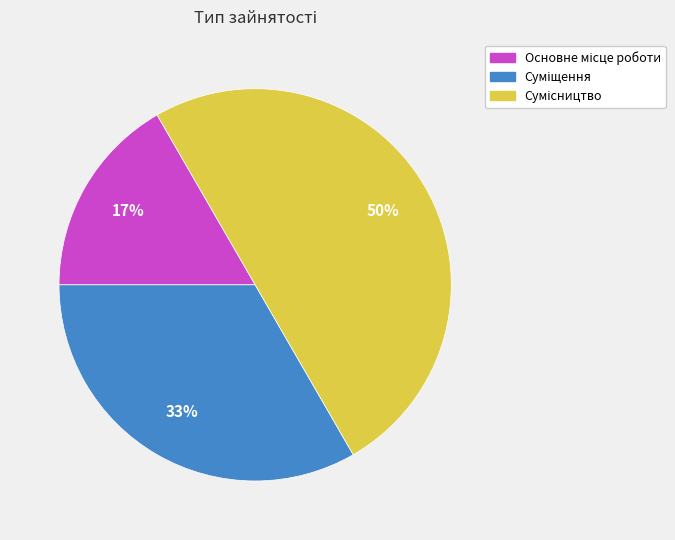

To the nearest percent, what is the difference between the largest and smallest slice percentages?

33%